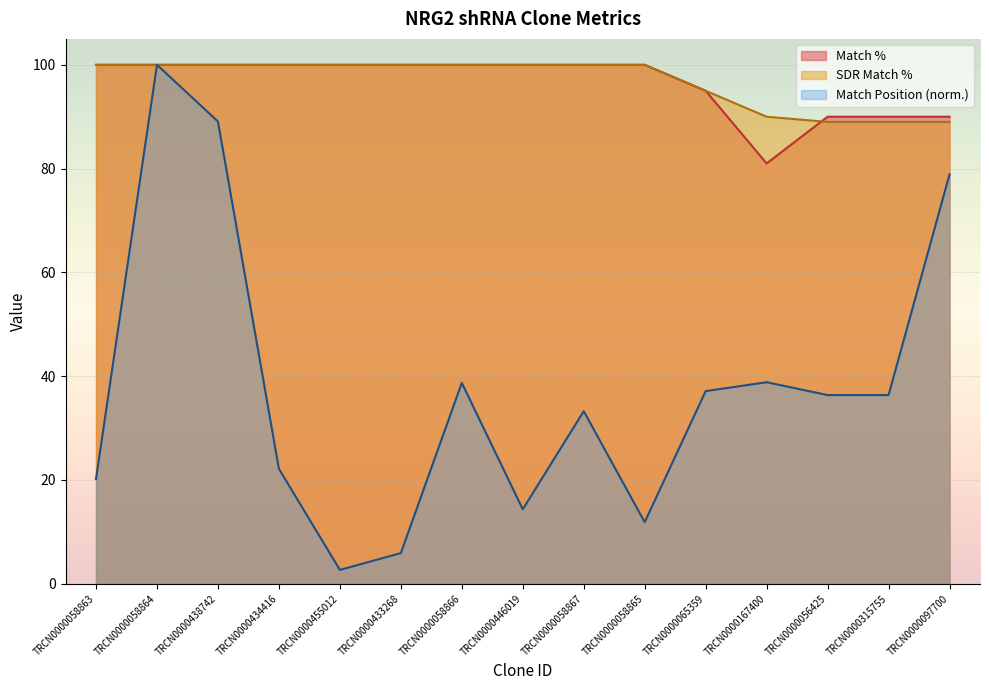

At how many categories does at least one series exceed 90?

11